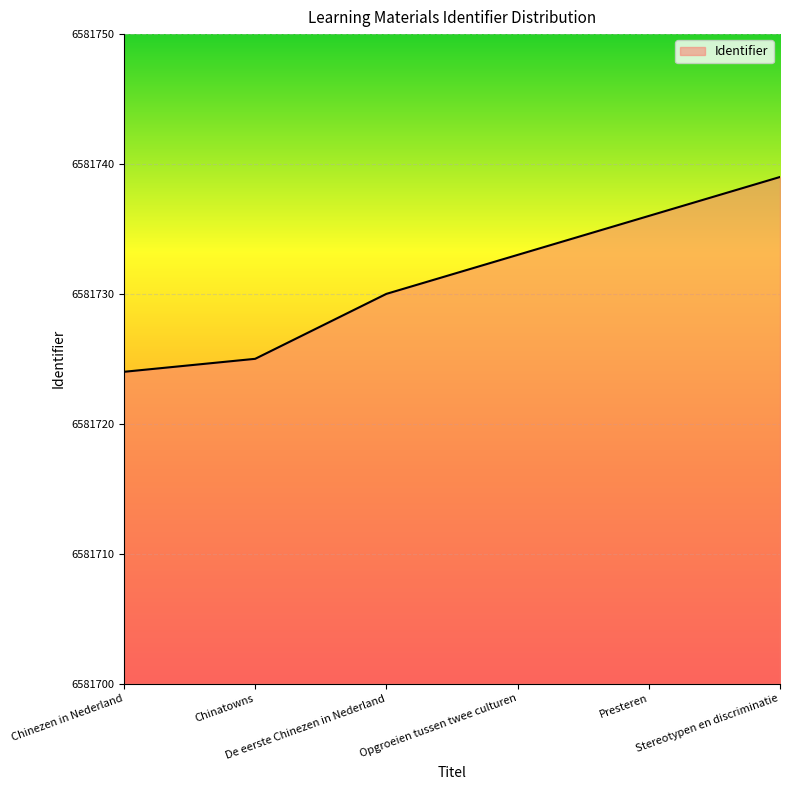

Rank the categories by value from highest to lowest.

Stereotypen en discriminatie, Presteren, Opgroeien tussen twee culturen, De eerste Chinezen in Nederland, Chinatowns, Chinezen in Nederland